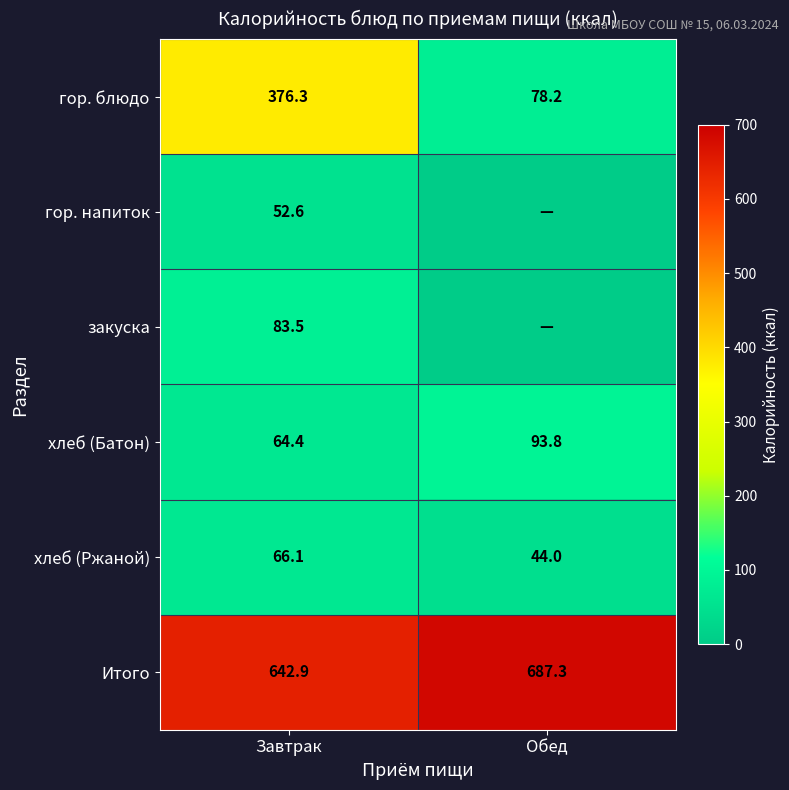

What is the total value across all series at Завтрак?

1285.8